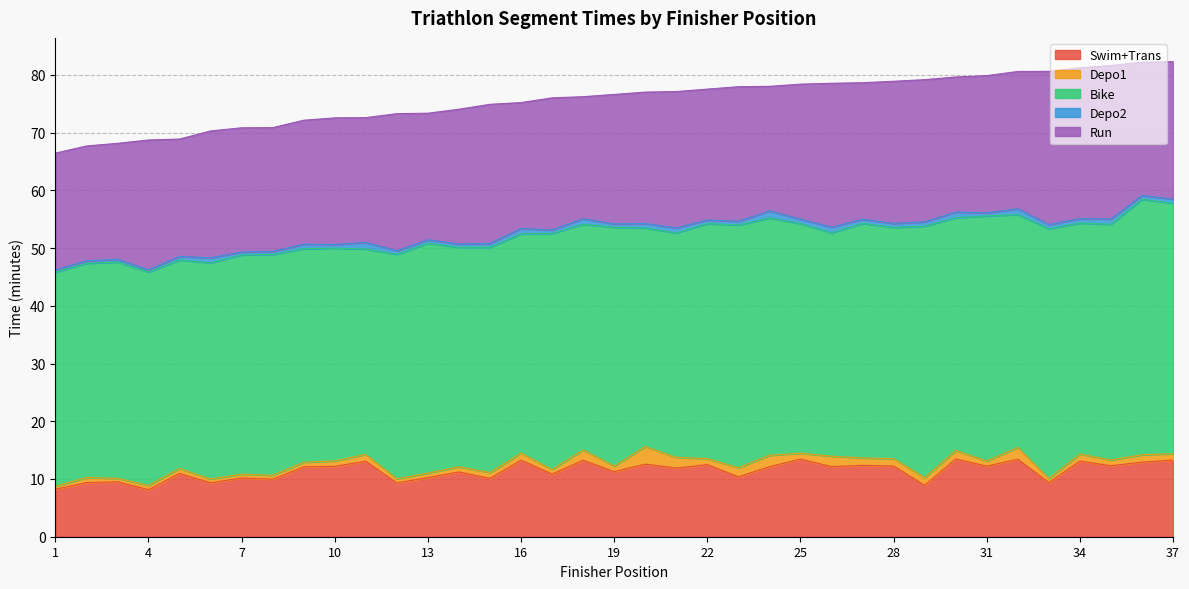

What is the value of the Depo1 point at the 27th from the left?

1.3